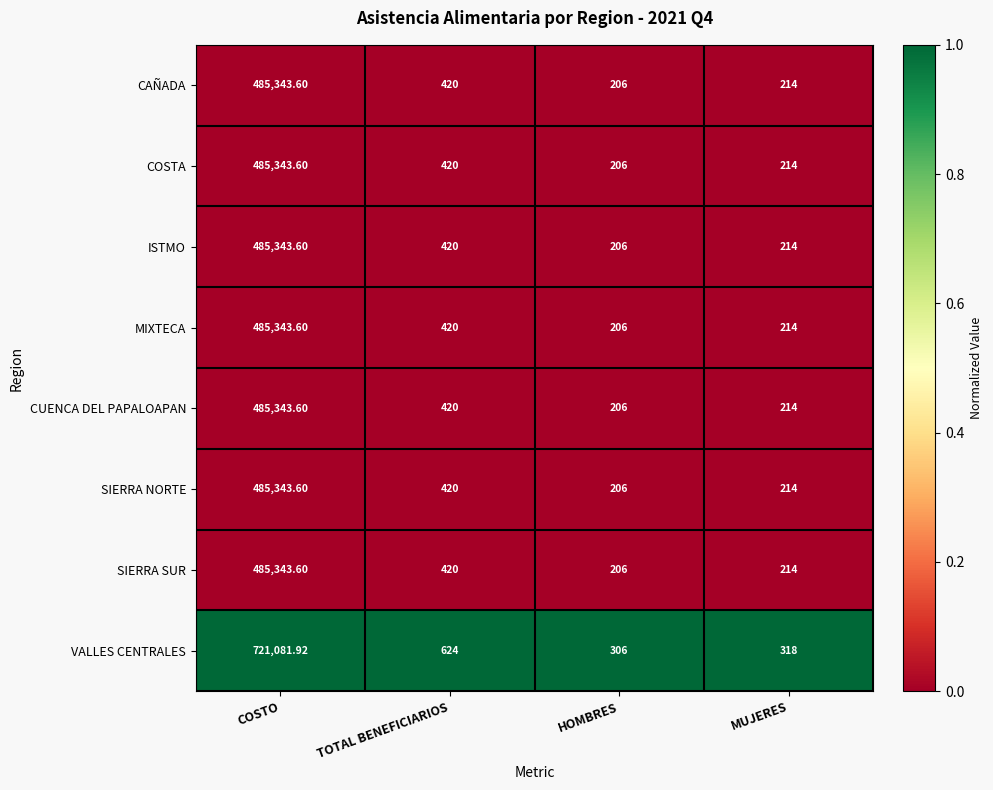

What is the spread (max minus min) of values at COSTO?

235738.3